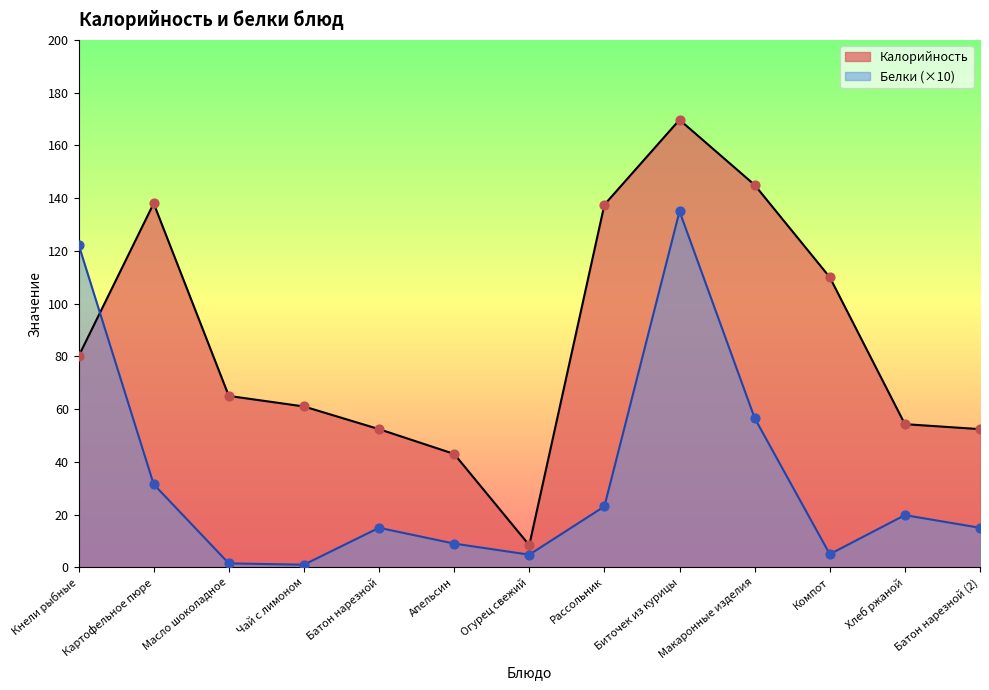

At how many categories does at least one series exceed 89?

6